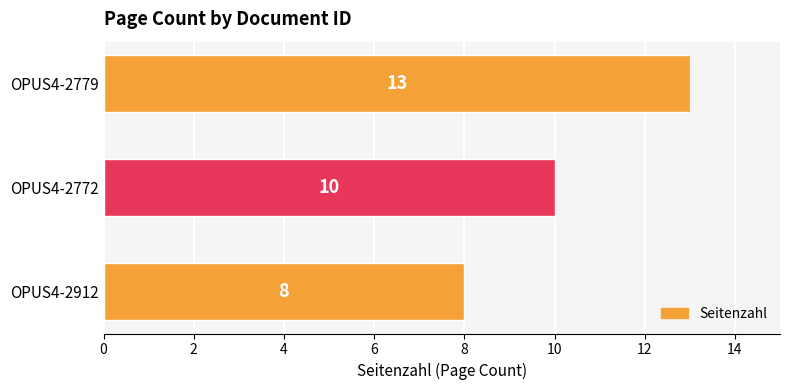

How many bars are there in total?

3